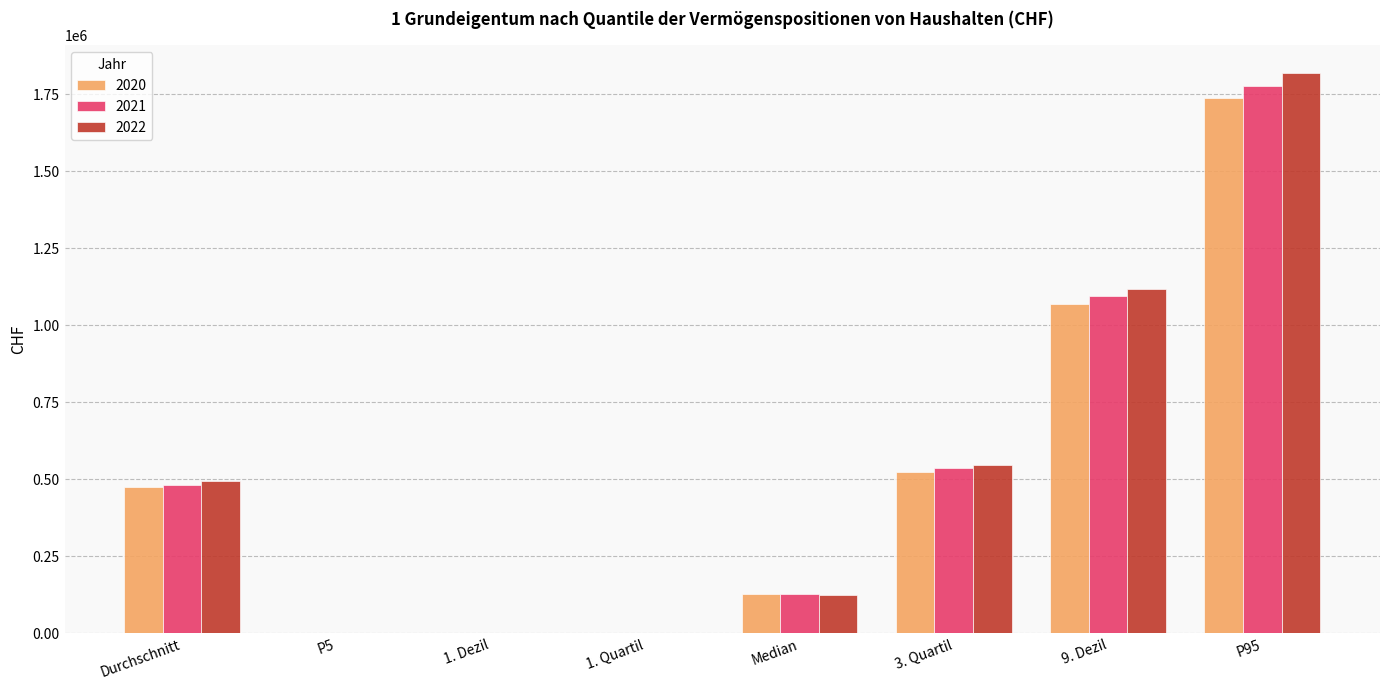

At which category does the chart reach its peak across all series?

P95